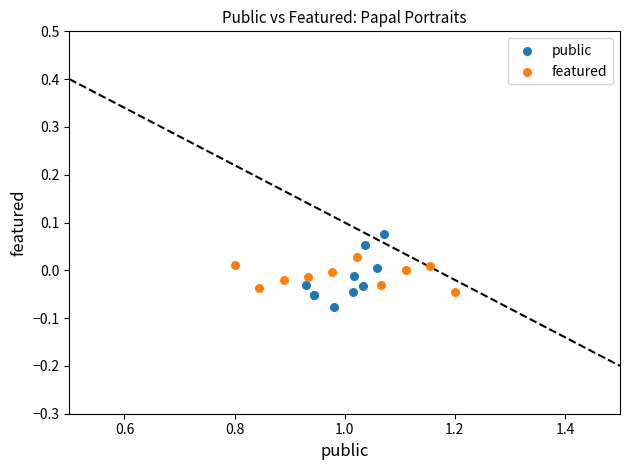

What are all the series names shown in the legend?

public, featured